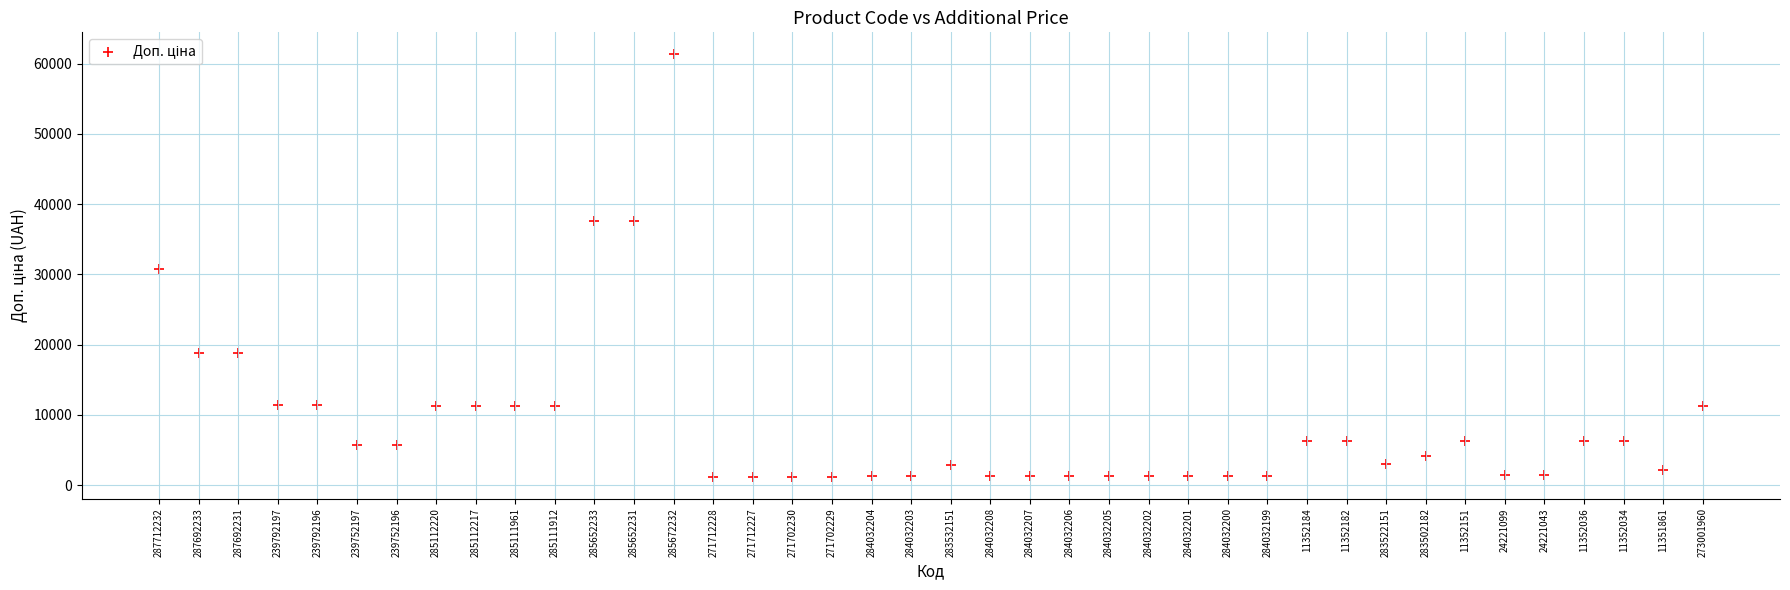

What is the range of Y values (max minus min)?

60352.6